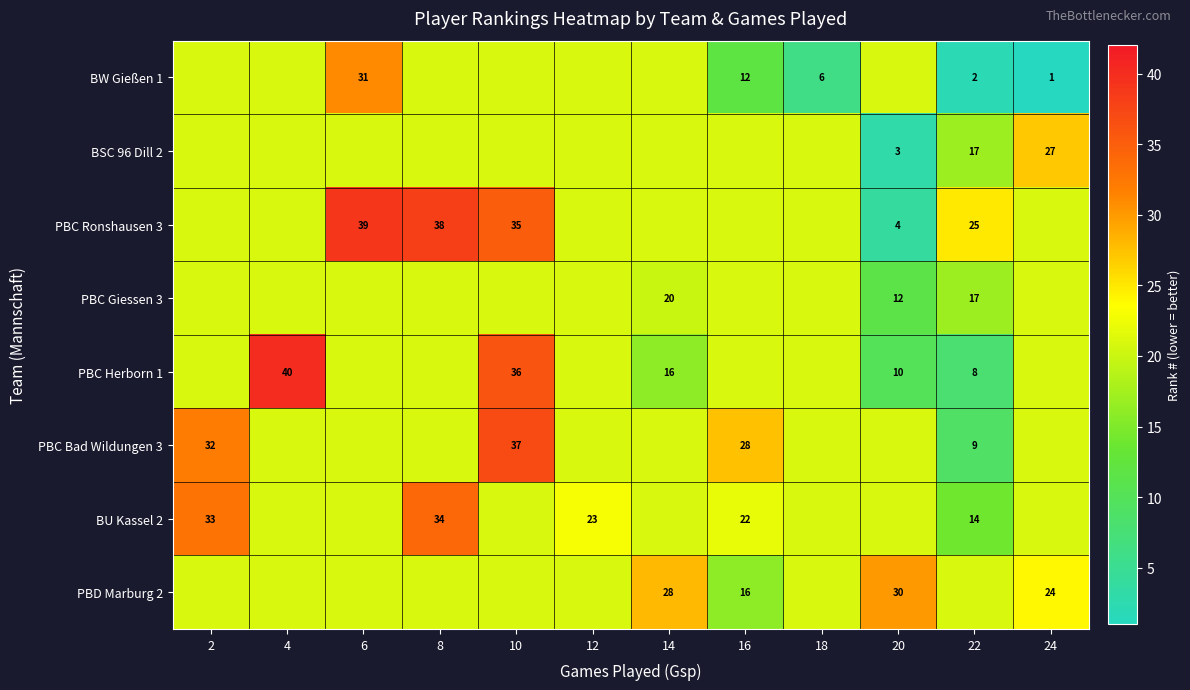

Is the value of BW Gießen 1 at 18 greater than the value of PBC Herborn 1 at 10?

No